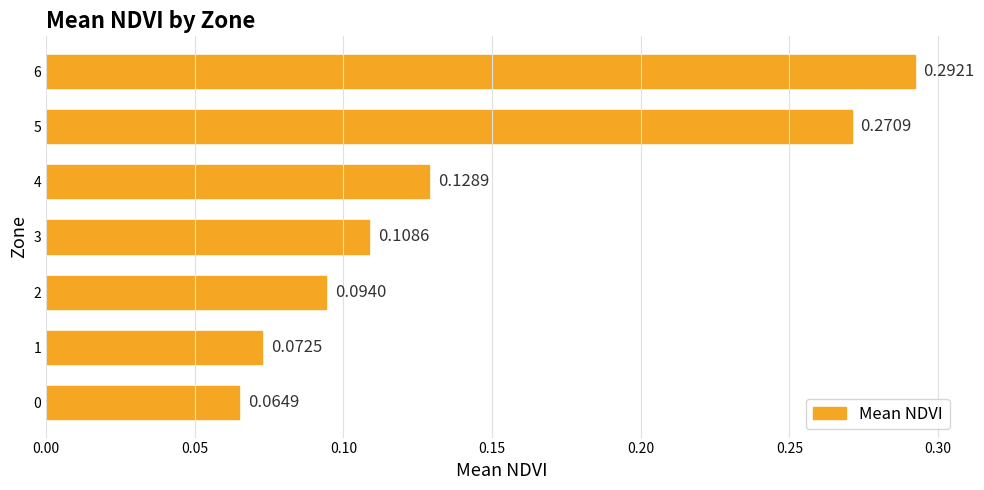

Between 6 and 0, which is larger?

6